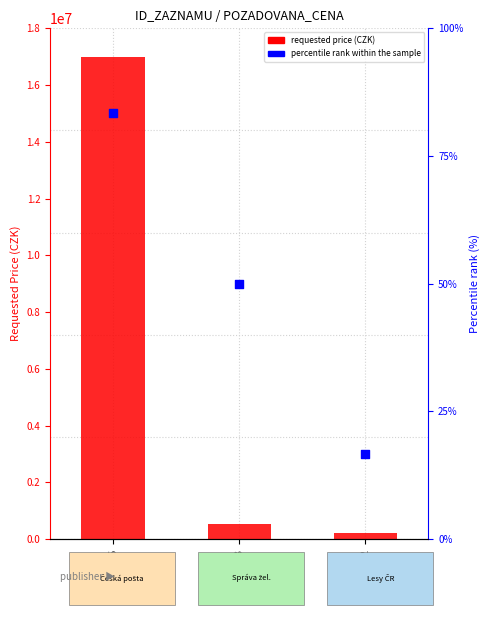

Which series has the largest total across all categories?

requested price (CZK)